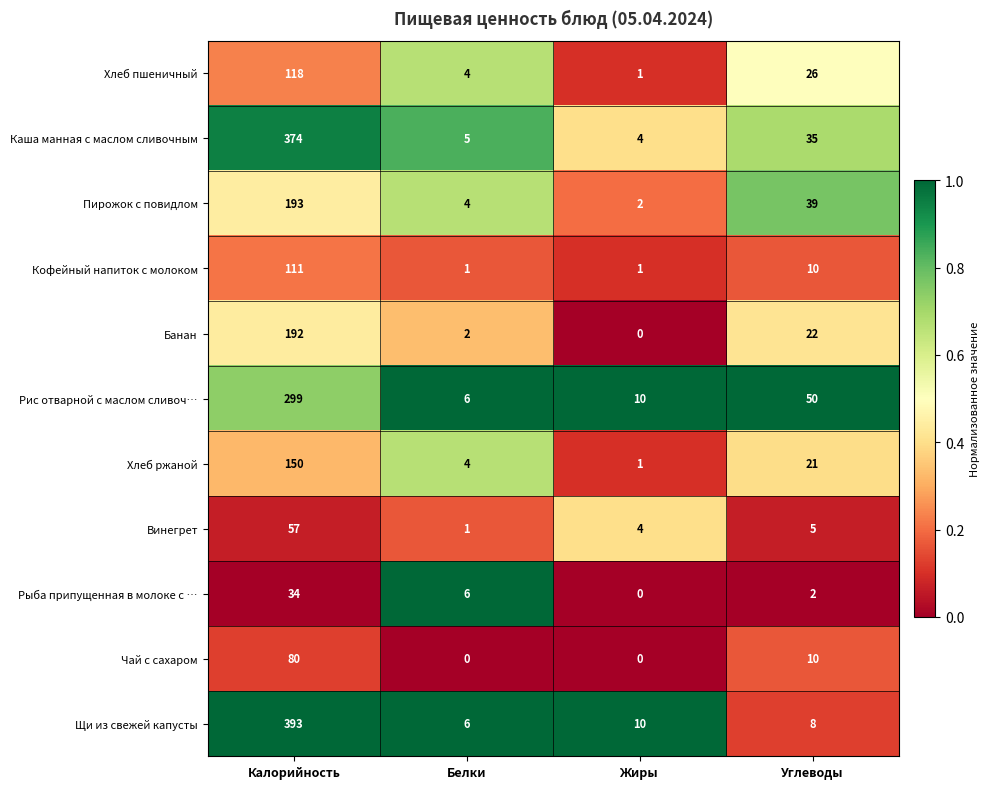

What is the maximum value for Винегрет?

57